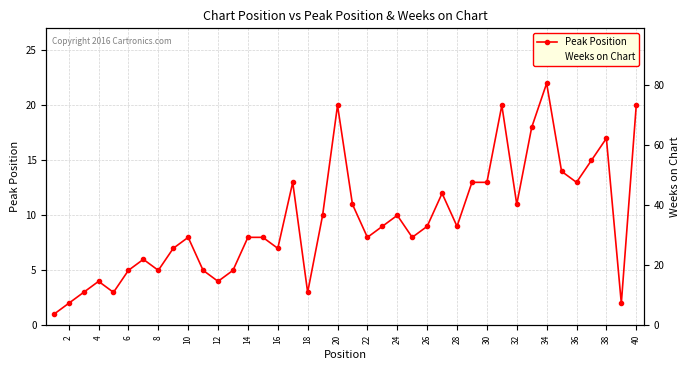

The Peak Position series shows 12 at 16. True or false?

False